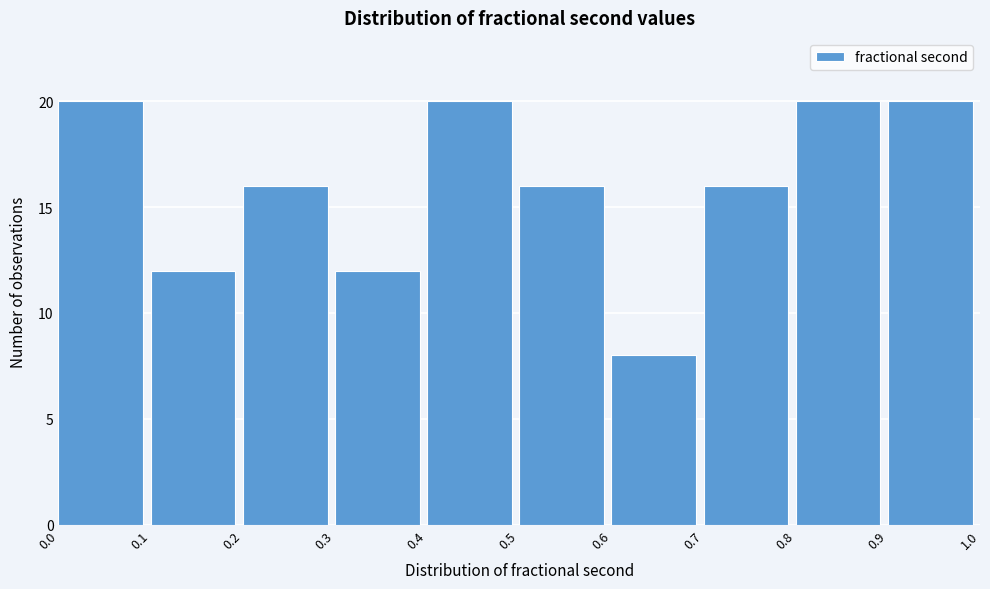

Reading right to left, transcribe all the data shown in this chart.

0.9=20	0.8=20	0.7=16	0.6=8	0.5=16	0.4=20	0.3=12	0.2=16	0.1=12	0.0=20